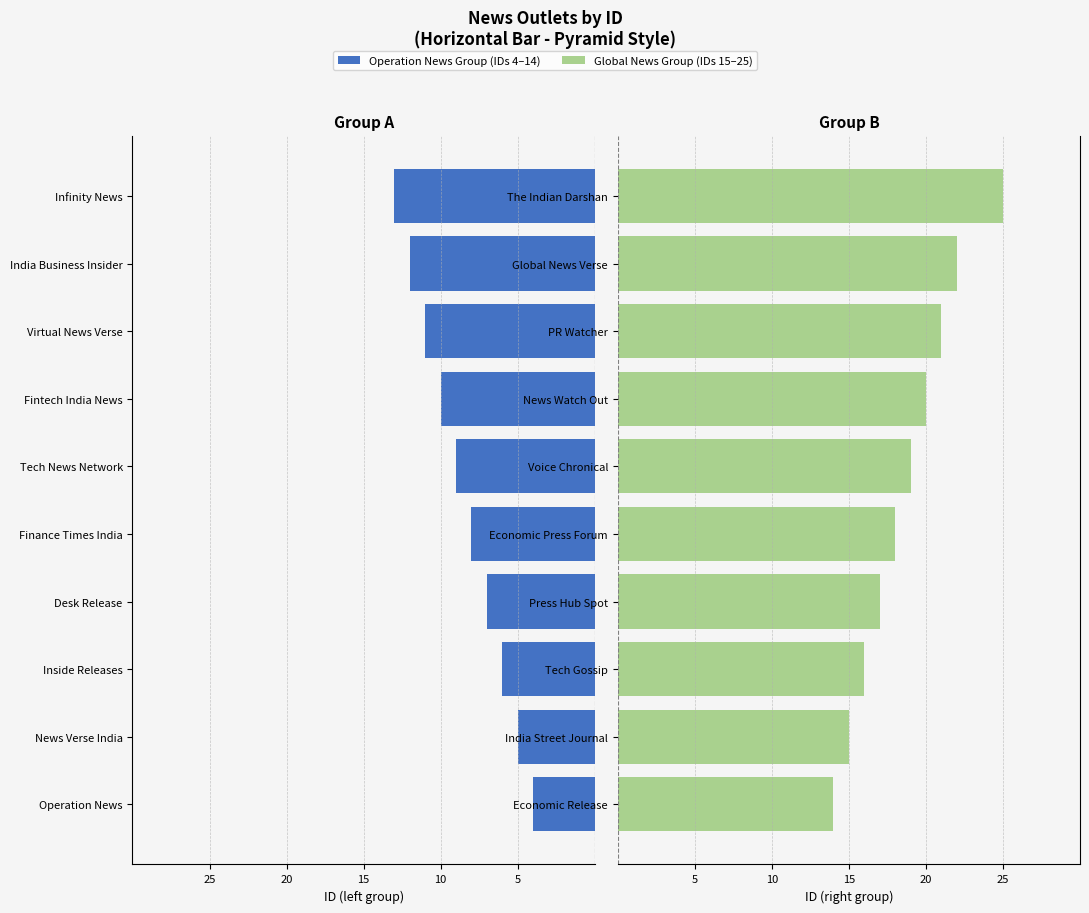

What is the value of the Global News Group bar at the 2nd from the left?

15